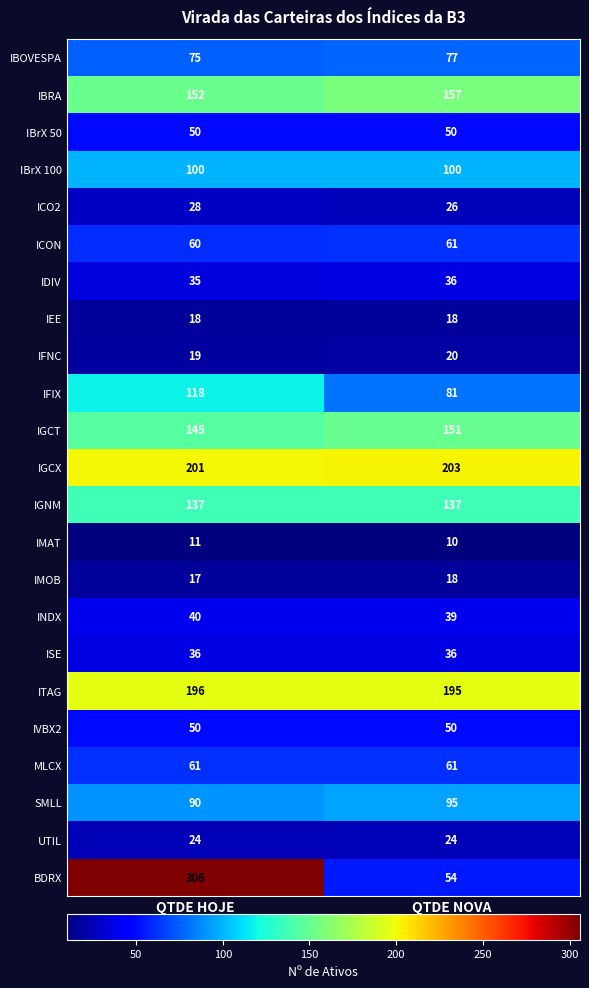

List the labels in order of SMLL value, smallest first.

QTDE HOJE, QTDE NOVA